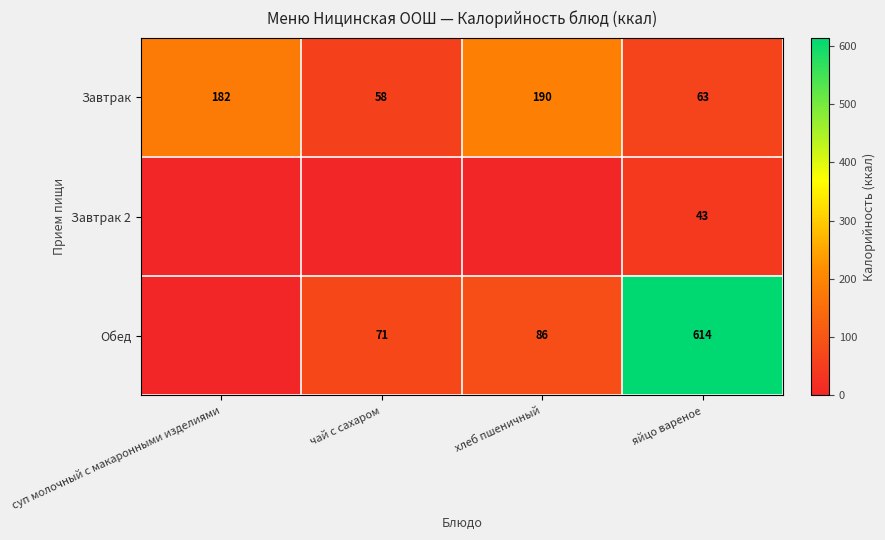

Which has a higher value, суп молочный с макаронными изделиями or хлеб пшеничный?

хлеб пшеничный